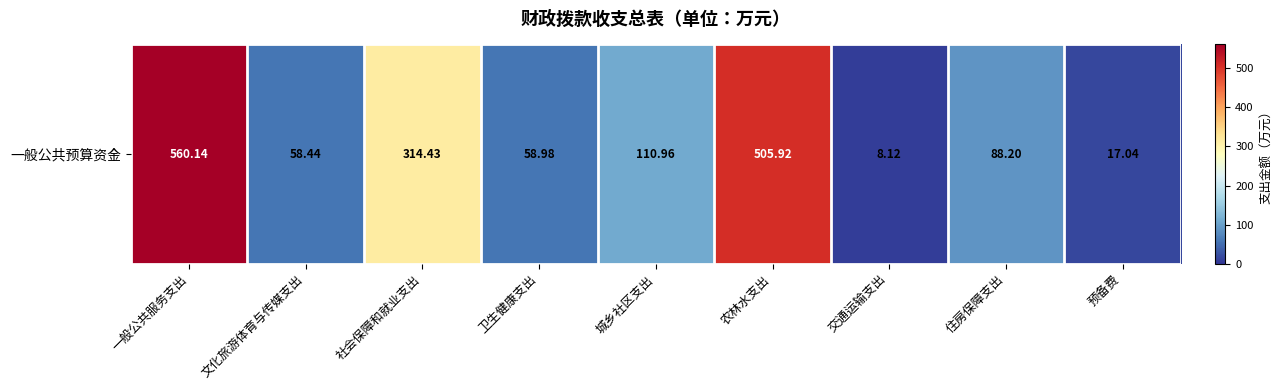

Is it true that the value at 交通运输支出 is 4.5?

False